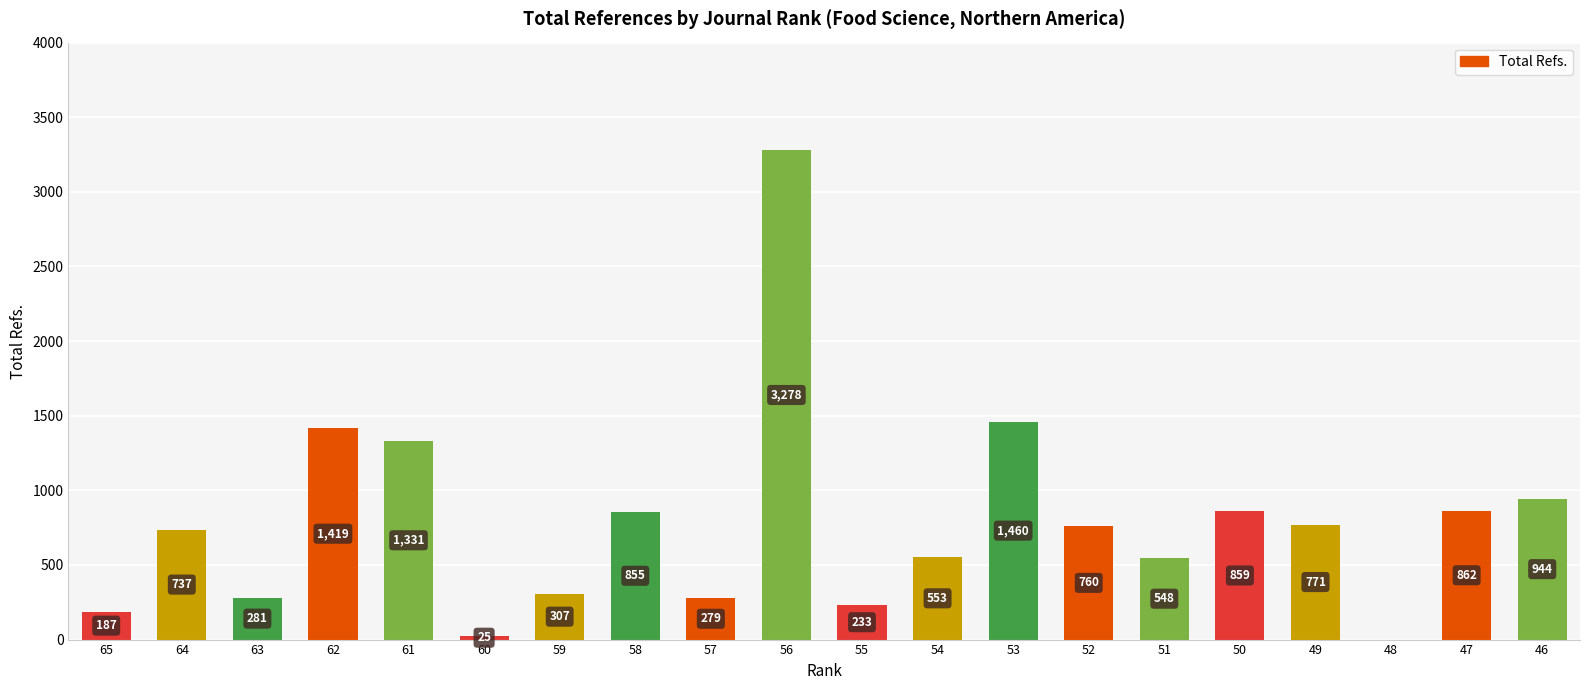

How many series are shown in this chart?

1